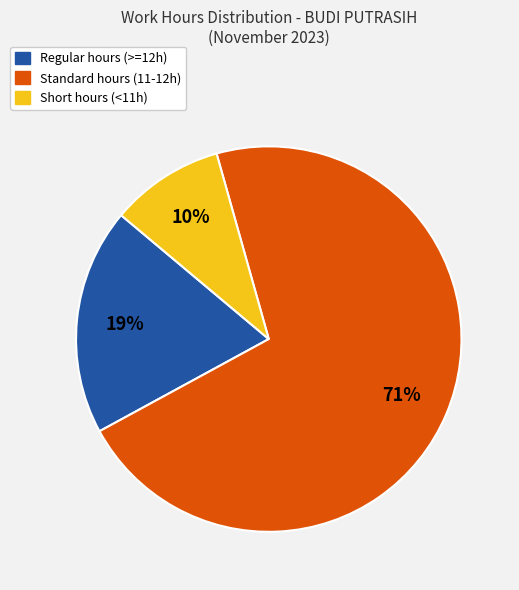

Is there any slice that represents more than half of the pie?

Yes